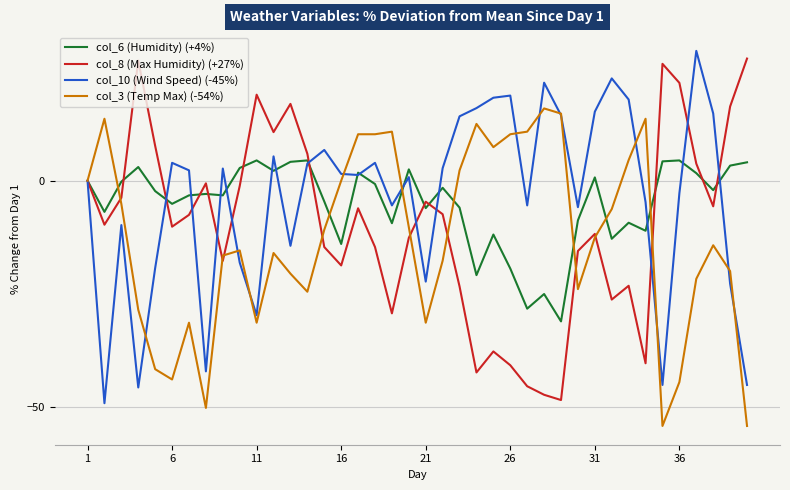

How many lines are shown in the chart?

4